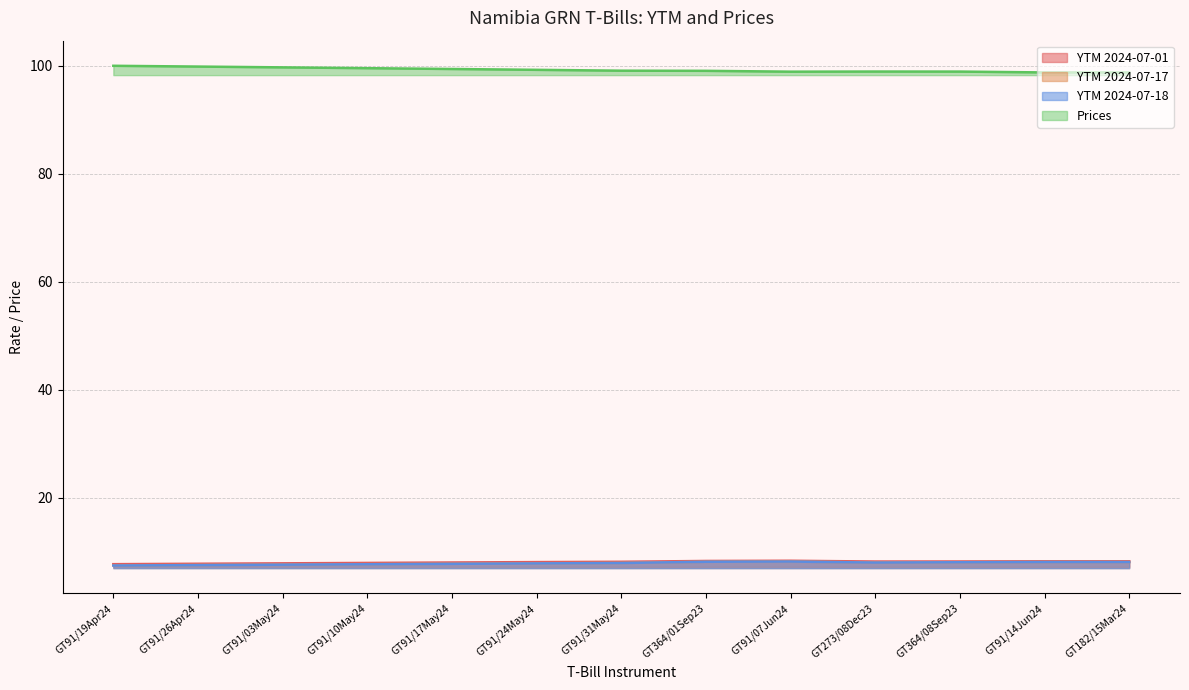

True or false: YTM 2024-07-18 has a value of 13.4 at GT364/08Sep23.

False